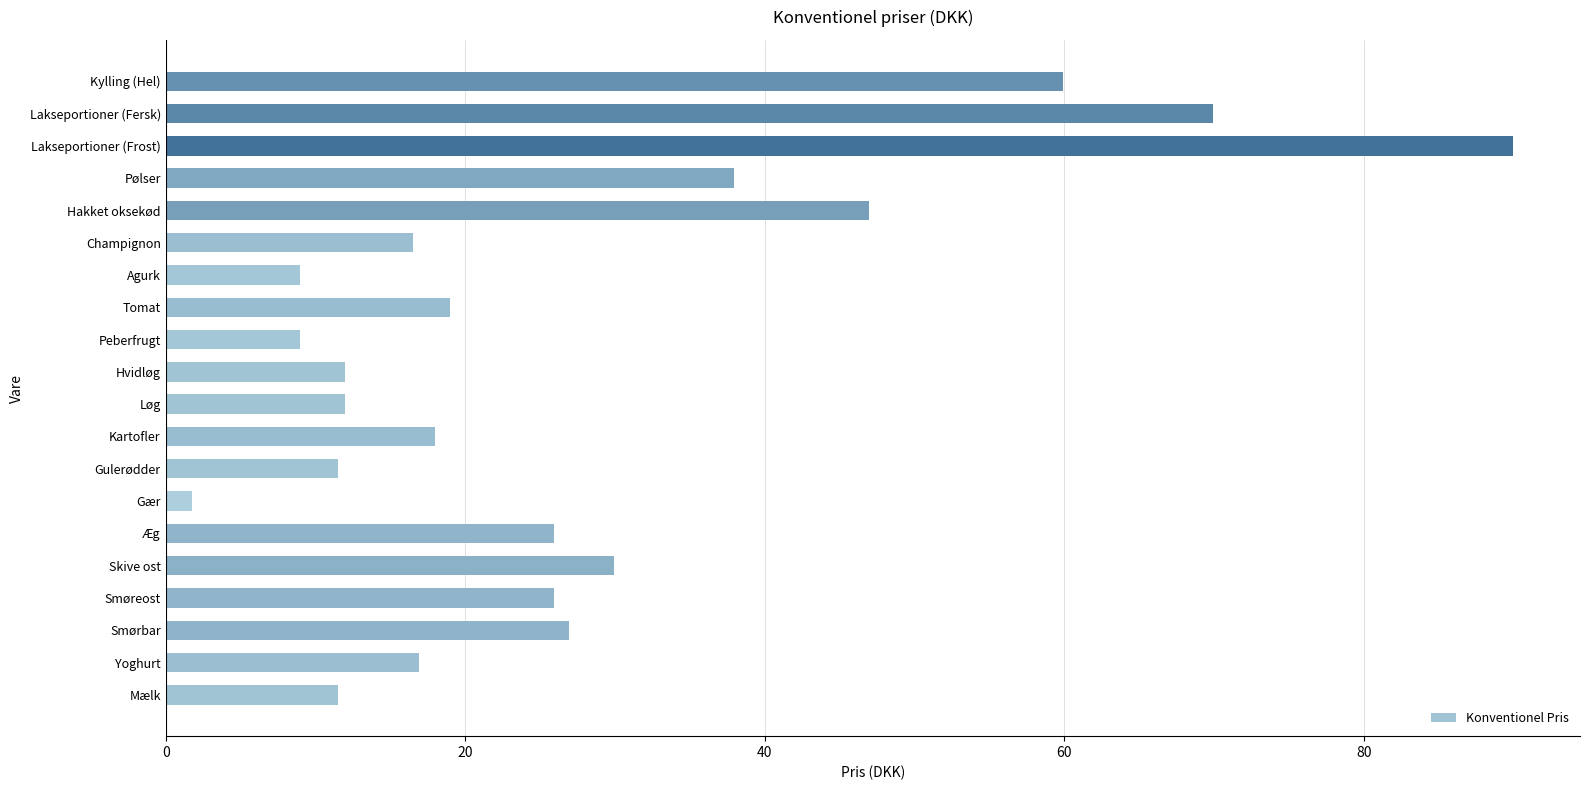

Is it true that the value at Agurk is 15.6?

False